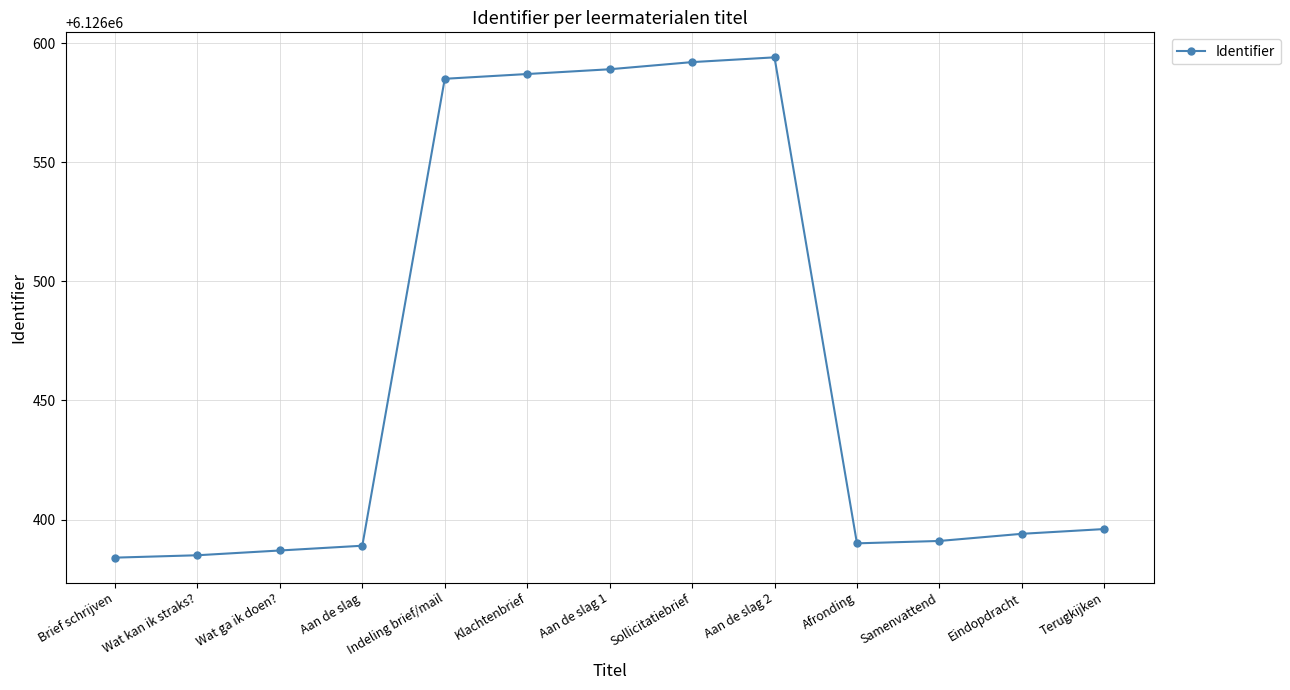

Where is the first local maximum?

Aan de slag 2